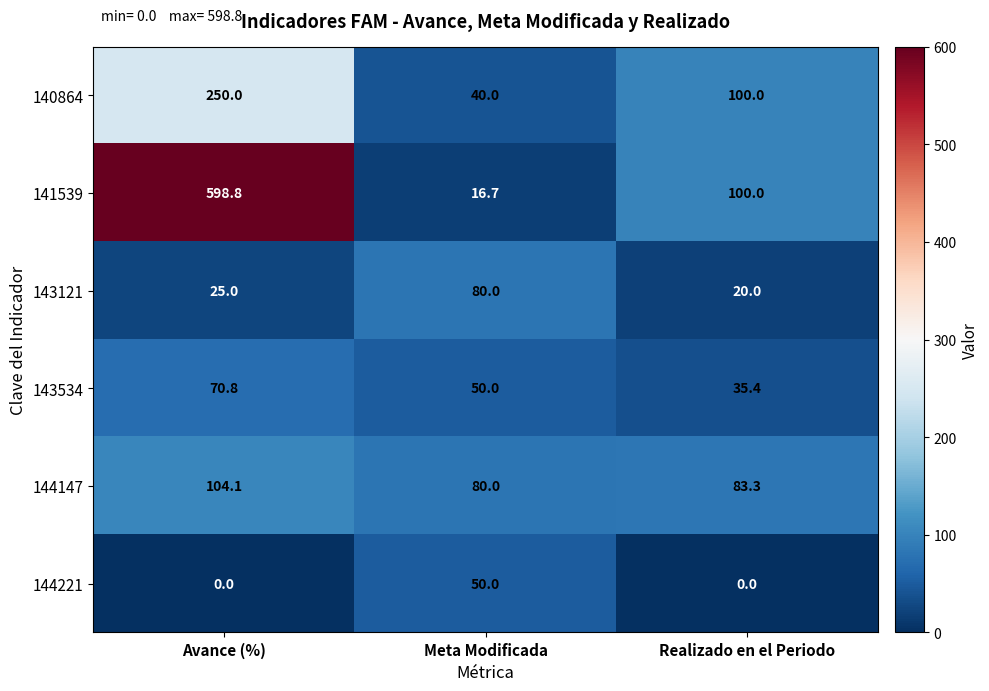

What is the approximate value of 140864 at Avance (%)?

250.0